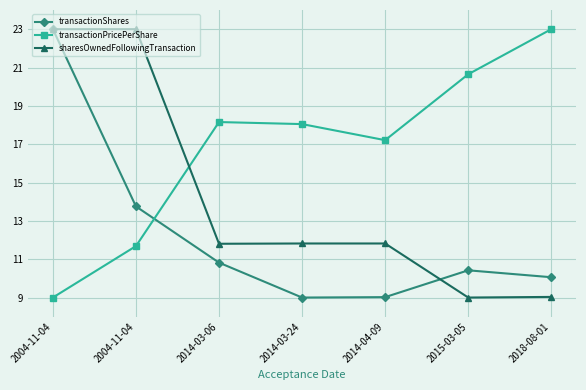

Which label corresponds to the largest value in the chart?

2004-11-04